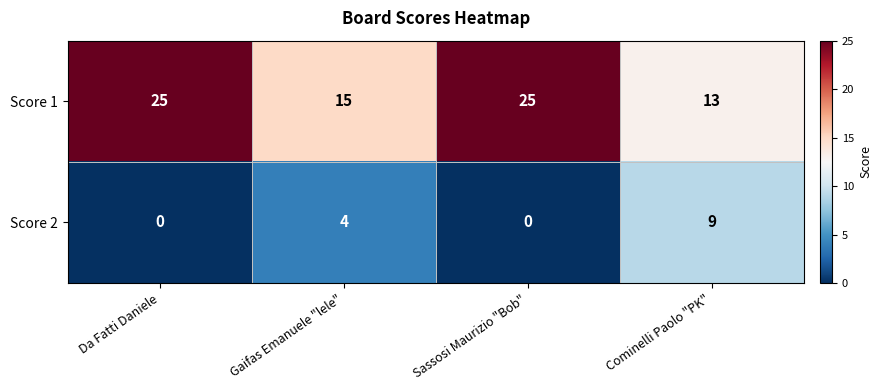

Reading right to left, list all the values displayed in this chart.

Score 1: Cominelli Paolo "PK"=13	Sassosi Maurizio "Bob"=25	Gaifas Emanuele "lele"=15	Da Fatti Daniele=25
Score 2: Cominelli Paolo "PK"=9	Sassosi Maurizio "Bob"=0	Gaifas Emanuele "lele"=4	Da Fatti Daniele=0